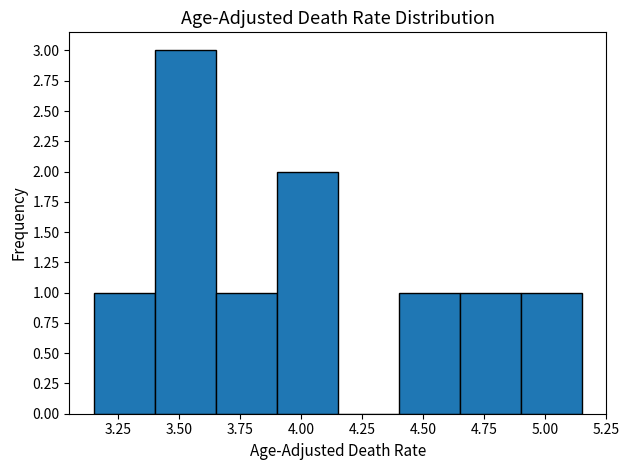

Reading left to right, list every bar in this chart as the range it spans on the x-axis followed by its height. The values are not printed on the chart, so give them approximately, as read against the axis.

3.15 to 3.40: 1
3.40 to 3.65: 3
3.65 to 3.90: 1
3.90 to 4.15: 2
4.15 to 4.40: 0
4.40 to 4.65: 1
4.65 to 4.90: 1
4.90 to 5.15: 1